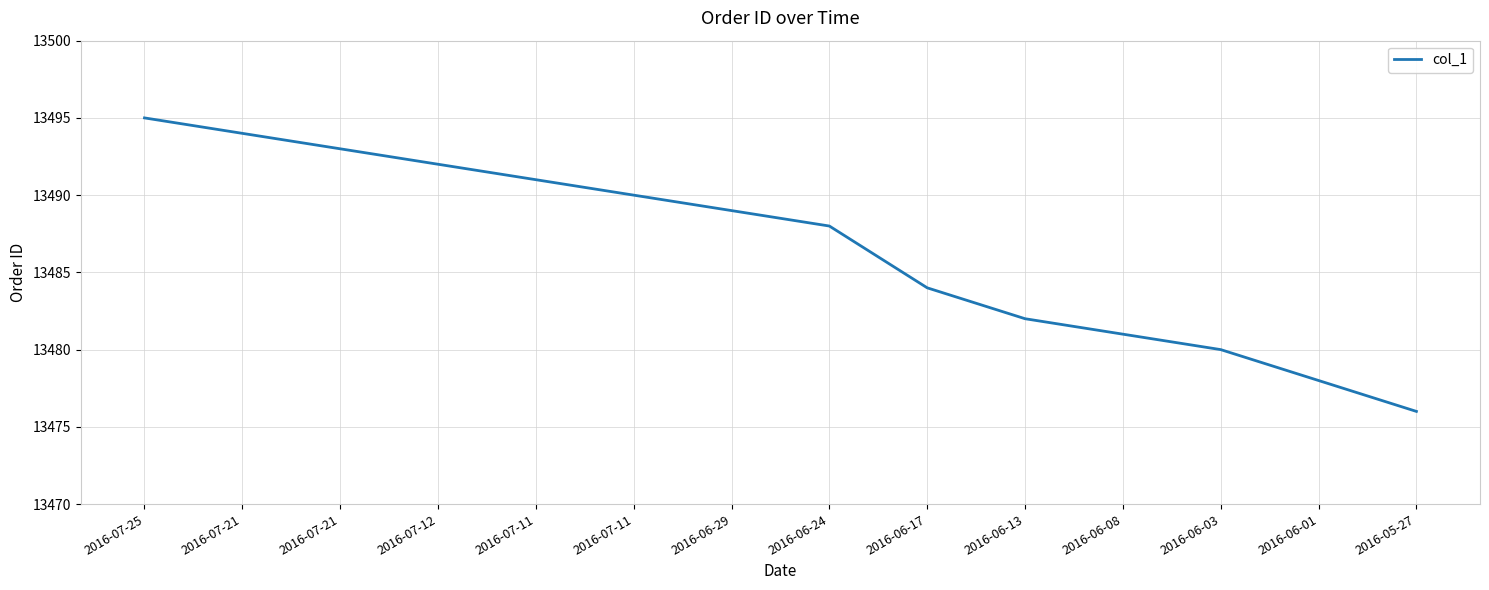

Does the chart have visible grid lines?

Yes